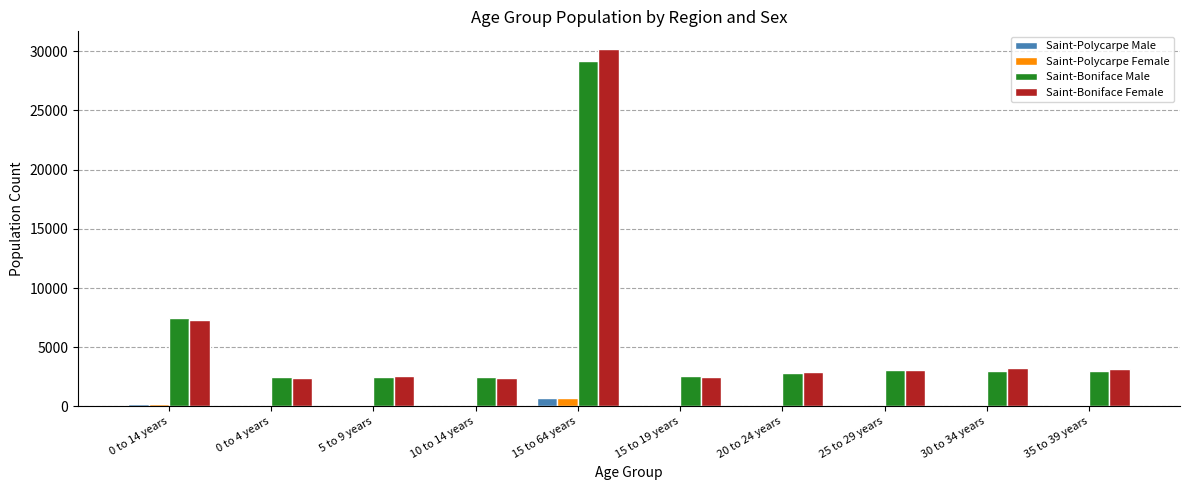

What is the sum of all Saint-Boniface Female values?

59690